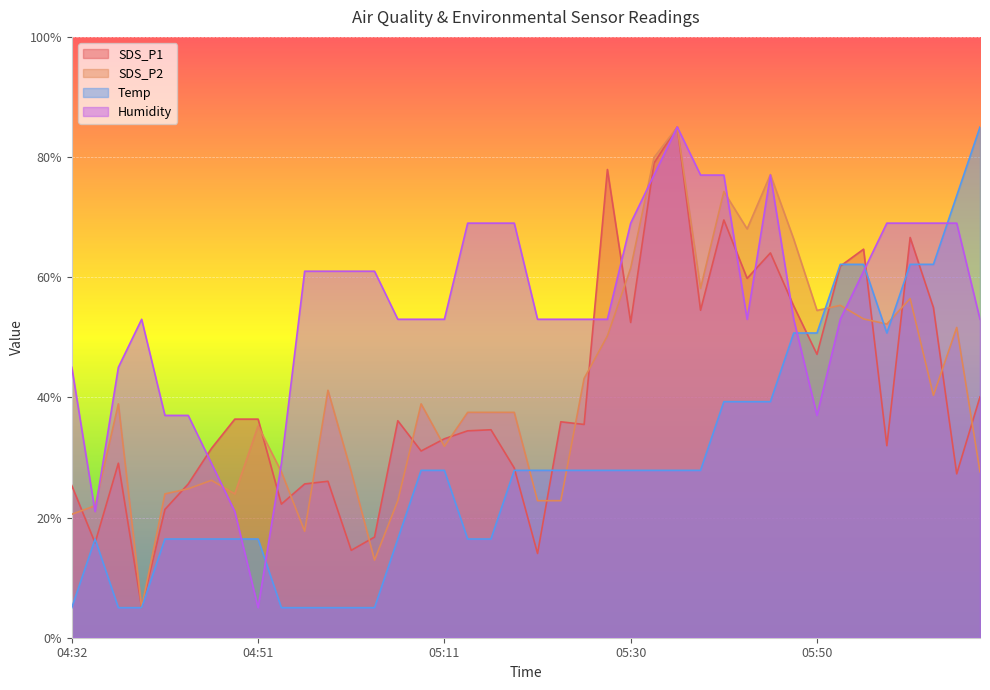

Reading left to right, list all the values displayed in this chart.

SDS_P1: 04:32=25.3	04:34=15.8	04:37=29.0	04:39=5.0	04:42=21.4	04:44=25.6	04:47=31.5	04:49=36.4	04:51=36.4	04:54=22.2	04:56=25.6	04:59=26.0	05:01=14.5	05:04=16.8	05:06=36.1	05:08=31.1	05:11=33.1	05:13=34.4	05:16=34.6	05:18=28.2	05:21=14.0	05:23=35.9	05:25=35.5	05:28=77.9	05:30=52.5	05:33=79.0	05:35=85.0	05:38=54.5	05:40=69.5	05:42=59.8	05:45=64.0	05:47=55.2	05:50=47.2	05:52=61.8	05:55=64.7	05:57=32.0	06:00=66.6	06:02=54.9	06:04=27.3	06:07=40.1
SDS_P2: 04:32=20.5	04:34=22.0	04:37=38.9	04:39=5.0	04:42=23.9	04:44=24.8	04:47=26.2	04:49=23.9	04:51=35.2	04:54=27.6	04:56=17.7	04:59=41.2	05:01=27.6	05:04=12.9	05:06=22.8	05:08=38.9	05:11=31.9	05:13=37.5	05:16=37.5	05:18=37.5	05:21=22.8	05:23=22.8	05:25=43.2	05:28=50.2	05:30=61.5	05:33=79.9	05:35=85.0	05:38=58.1	05:40=74.3	05:42=68.0	05:45=77.1	05:47=66.3	05:50=54.5	05:52=55.3	05:55=53.1	05:57=52.2	06:00=56.4	06:02=40.3	06:04=51.6	06:07=27.6
Temp: 04:32=5.0	04:34=16.4	04:37=5.0	04:39=5.0	04:42=16.4	04:44=16.4	04:47=16.4	04:49=16.4	04:51=16.4	04:54=5.0	04:56=5.0	04:59=5.0	05:01=5.0	05:04=5.0	05:06=16.4	05:08=27.9	05:11=27.9	05:13=16.4	05:16=16.4	05:18=27.9	05:21=27.9	05:23=27.9	05:25=27.9	05:28=27.9	05:30=27.9	05:33=27.9	05:35=27.9	05:38=27.9	05:40=39.3	05:42=39.3	05:45=39.3	05:47=50.7	05:50=50.7	05:52=62.1	05:55=62.1	05:57=50.7	06:00=62.1	06:02=62.1	06:04=73.6	06:07=85.0
Humidity: 04:32=45.0	04:34=21.0	04:37=45.0	04:39=53.0	04:42=37.0	04:44=37.0	04:47=29.0	04:49=21.0	04:51=5.0	04:54=29.0	04:56=61.0	04:59=61.0	05:01=61.0	05:04=61.0	05:06=53.0	05:08=53.0	05:11=53.0	05:13=69.0	05:16=69.0	05:18=69.0	05:21=53.0	05:23=53.0	05:25=53.0	05:28=53.0	05:30=69.0	05:33=77.0	05:35=85.0	05:38=77.0	05:40=77.0	05:42=53.0	05:45=77.0	05:47=53.0	05:50=37.0	05:52=53.0	05:55=61.0	05:57=69.0	06:00=69.0	06:02=69.0	06:04=69.0	06:07=53.0